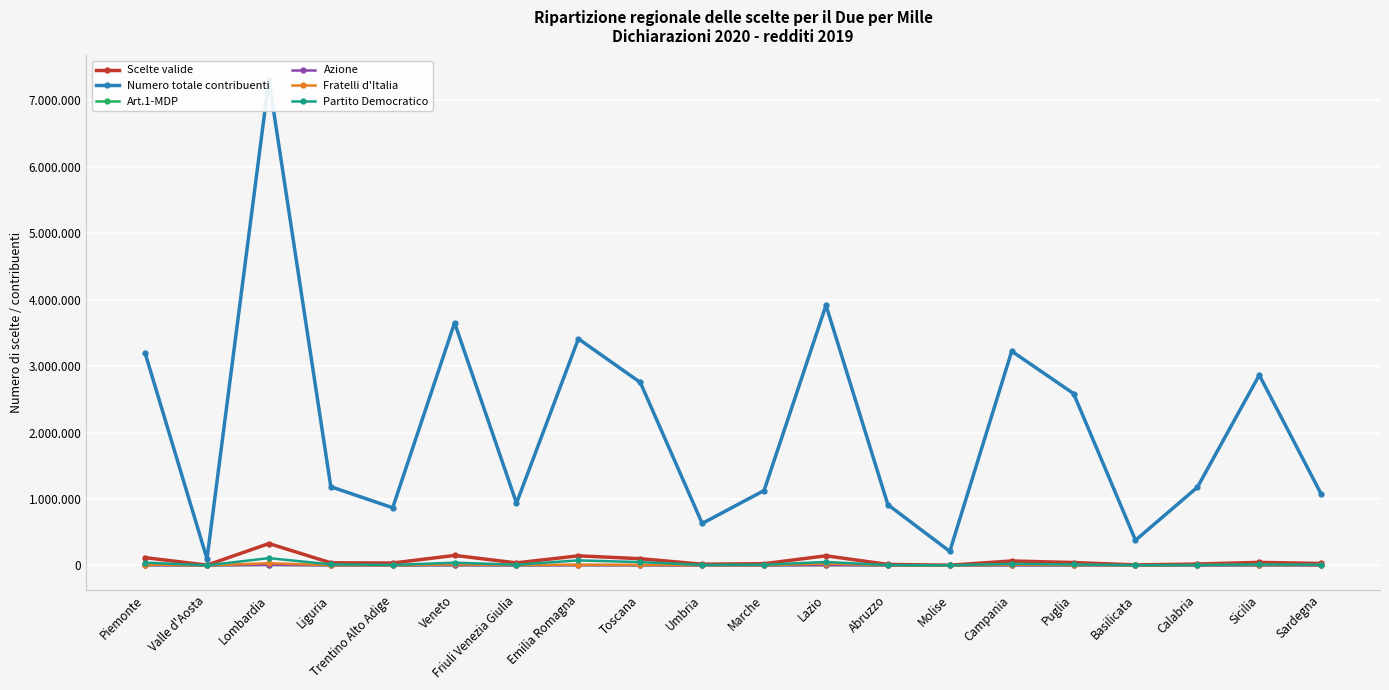

What is the difference between the maximum and minimum values in the Art.1-MDP series?

6411